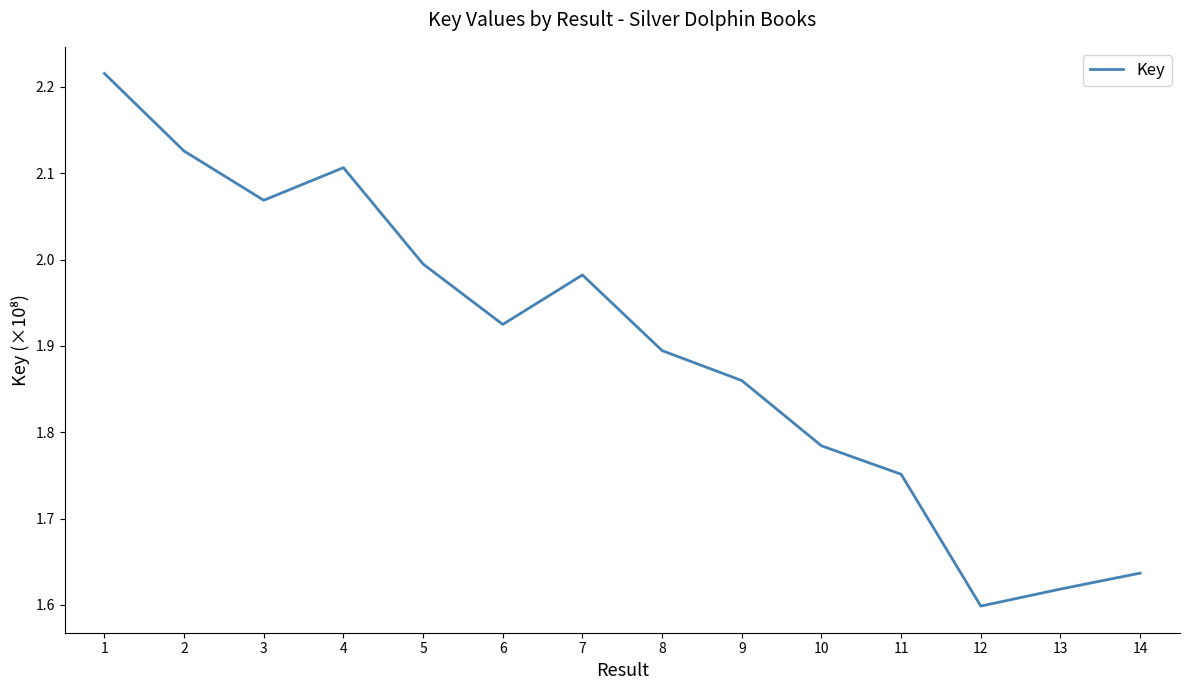

True or false: the data shows 3.3 at 3.

False